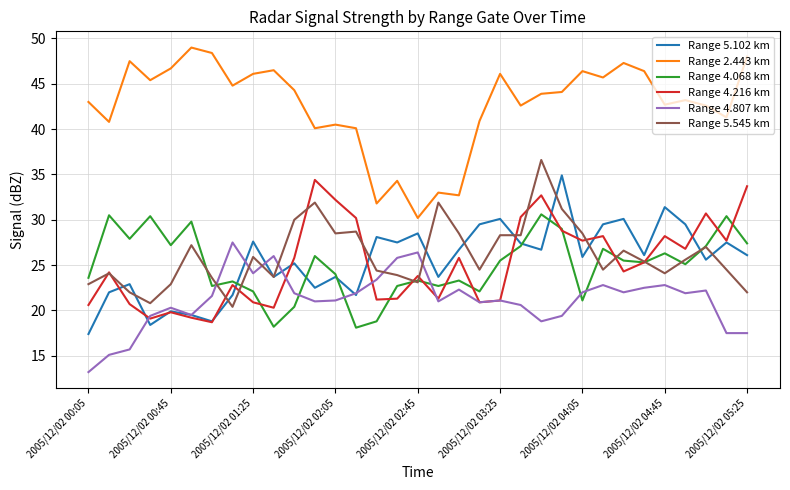

How many intersections are there between Range 4.068 km and Range 4.807 km?

6